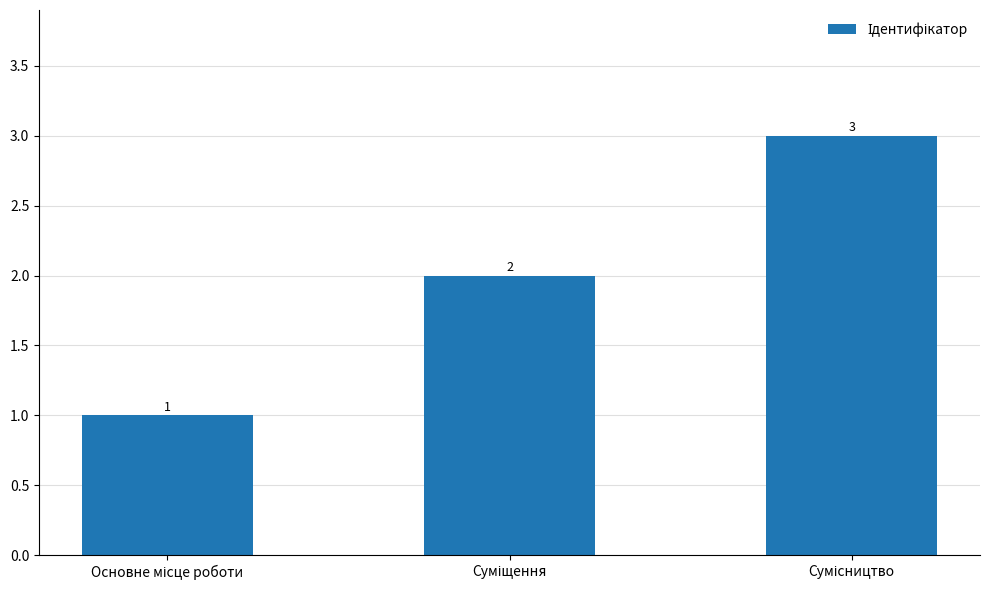

How many values are between 1 and 3?

3